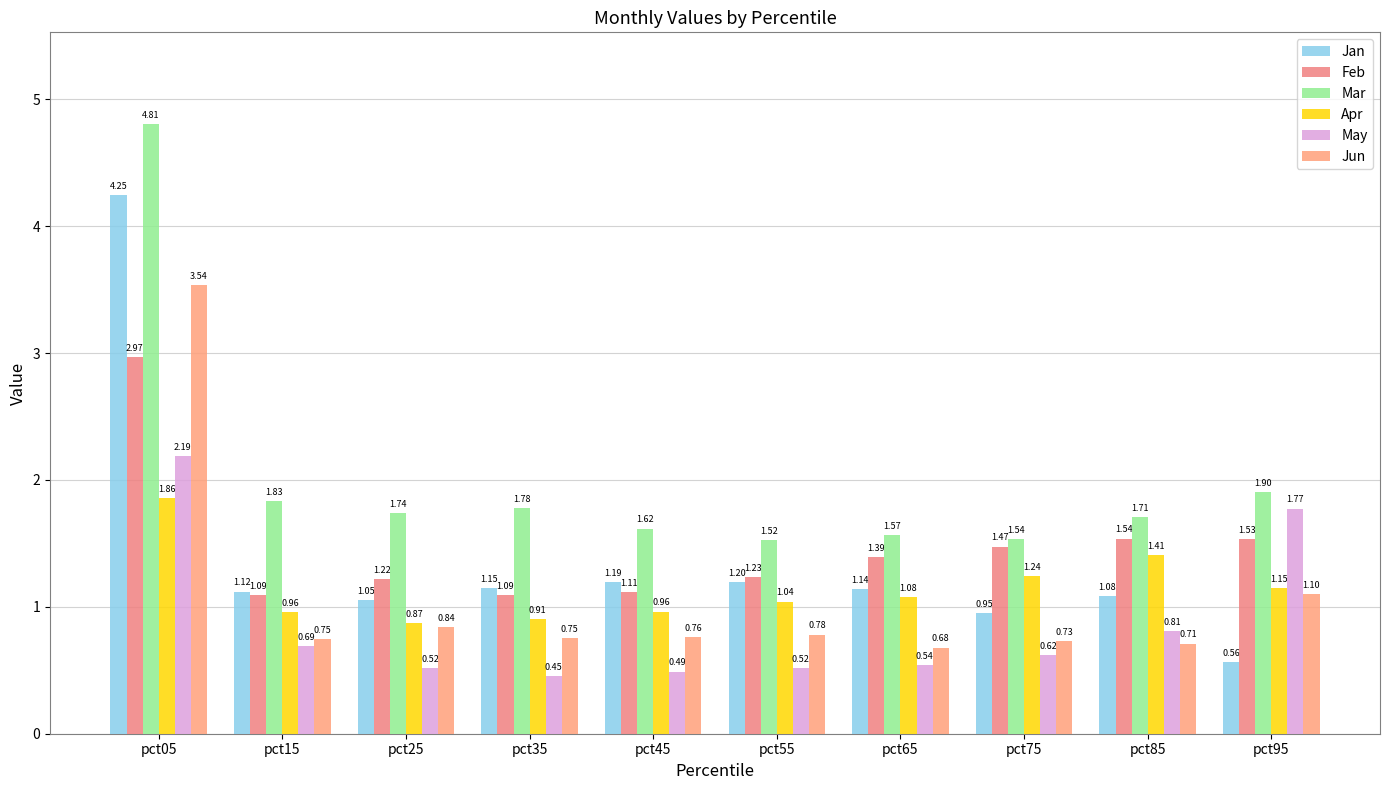

Is the value of Jan at pct45 greater than the value of Mar at pct25?

No